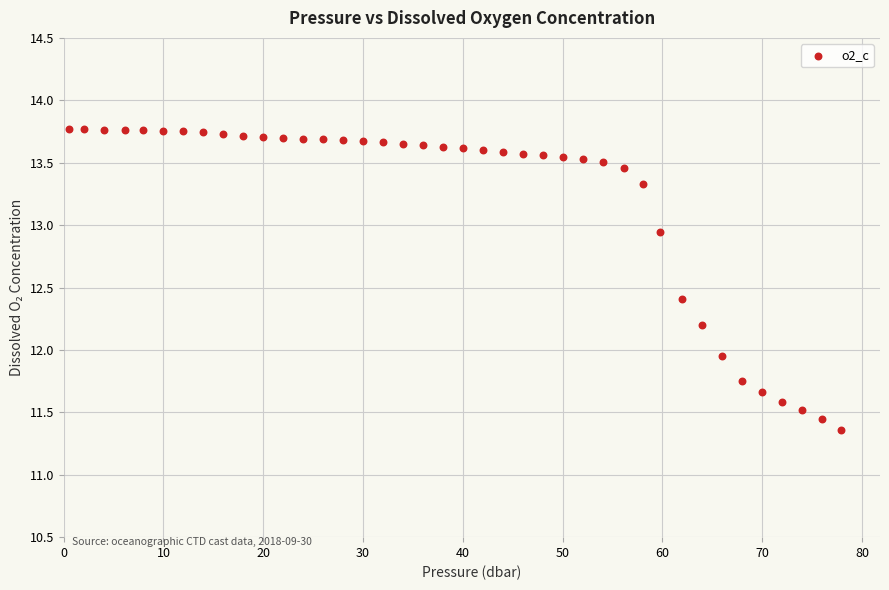

What is the range of X values (max minus min)?

77.4